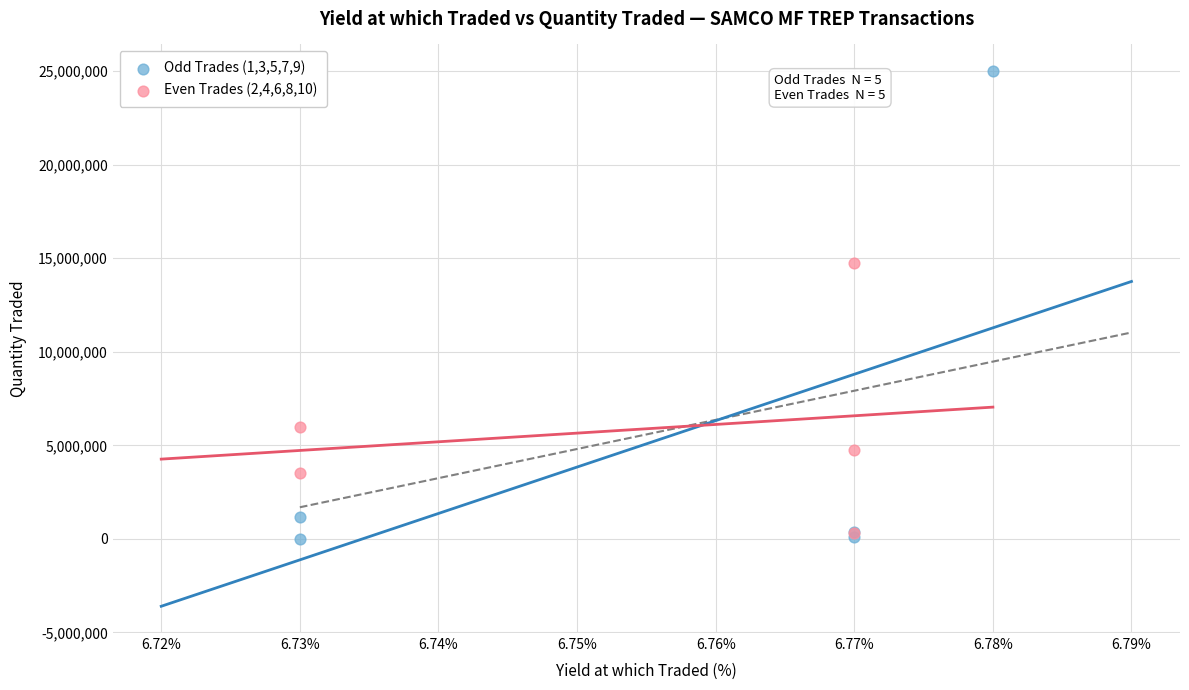

Which series has the largest Y range (max minus min)?

Odd Trades (1,3,5,7,9)